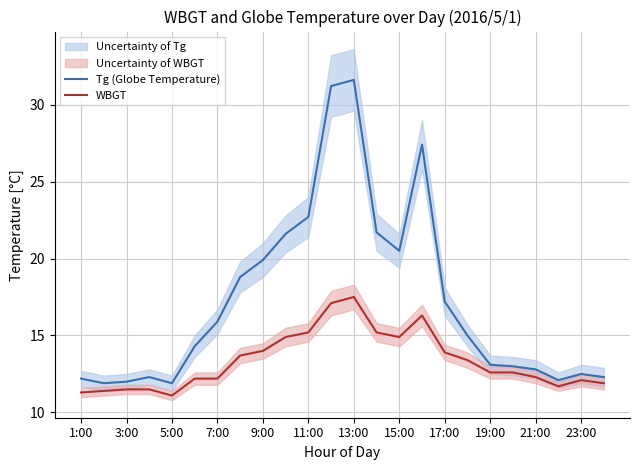

Which series has the largest total across all categories?

Tg (Globe Temperature)